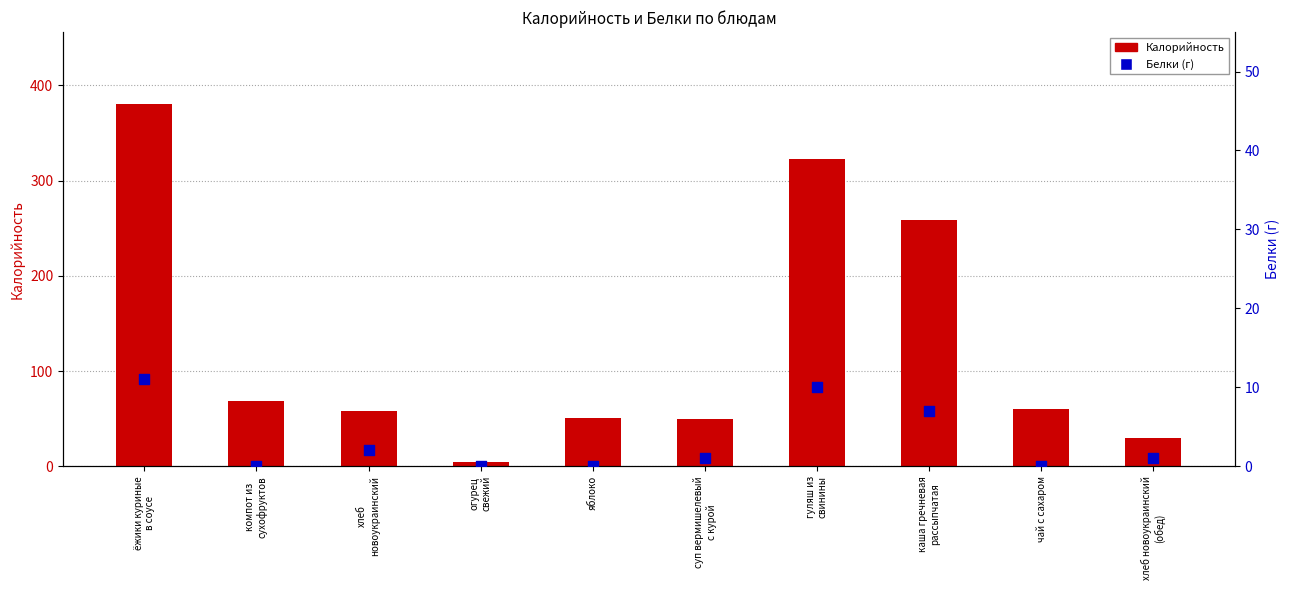

What is the total value across all series at яблоко?

51